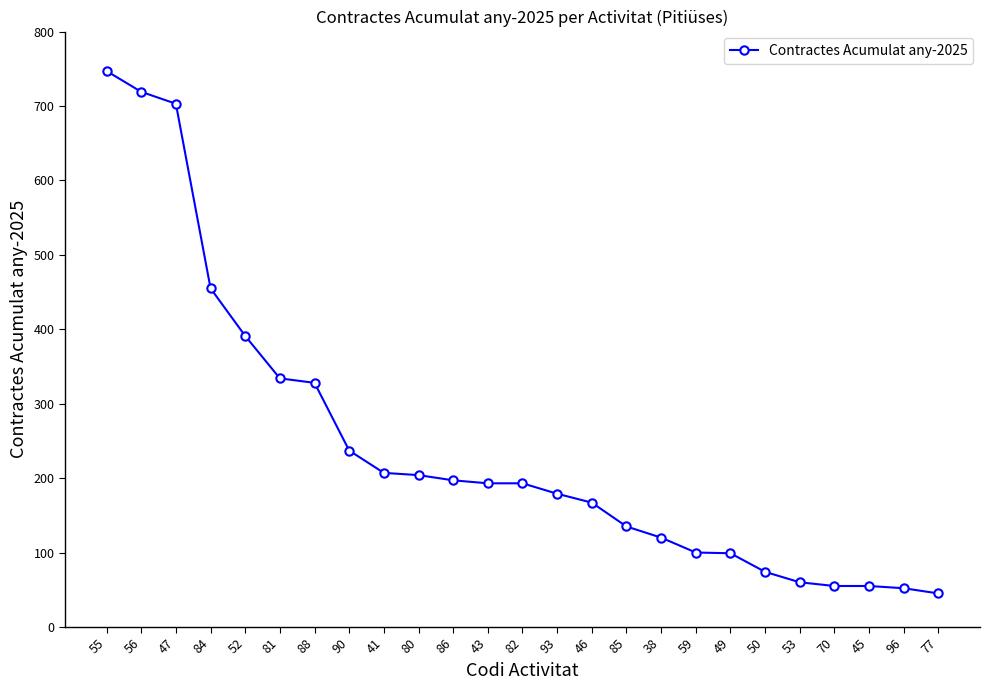

How many lines are shown in the chart?

1